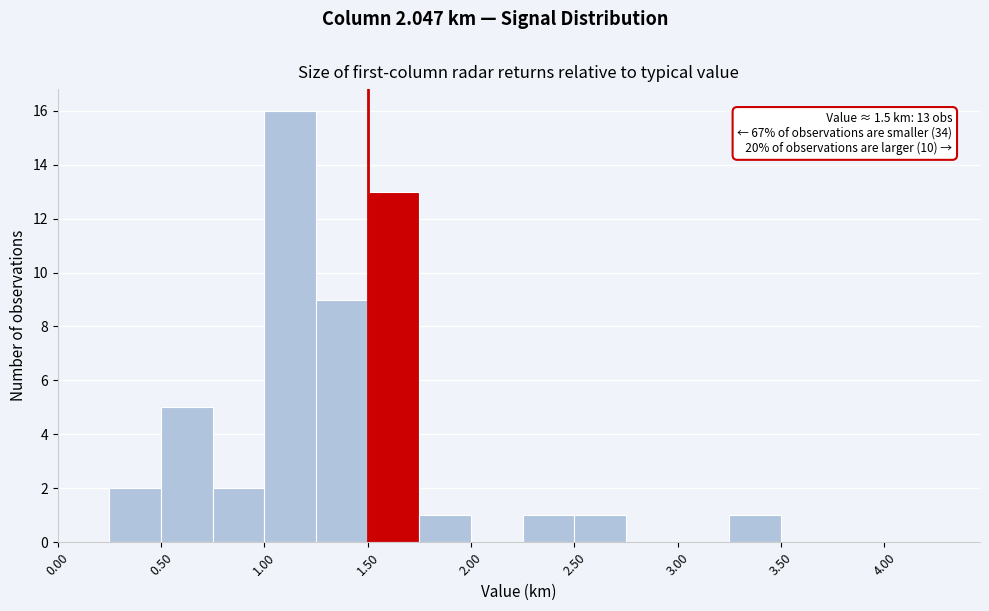

Which range on the x-axis has the tallest bar?

1.00 to 1.25